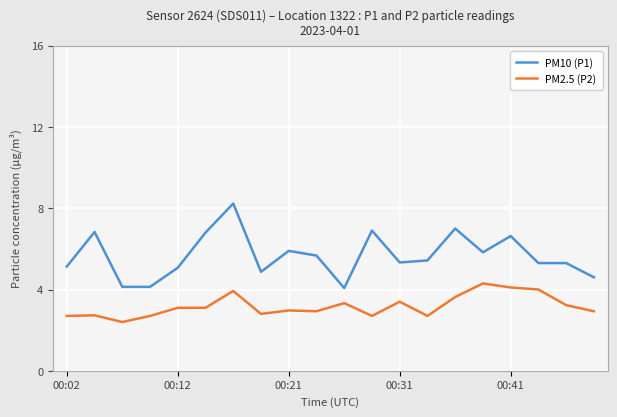

Which series has the largest range (max minus min)?

PM10 (P1)